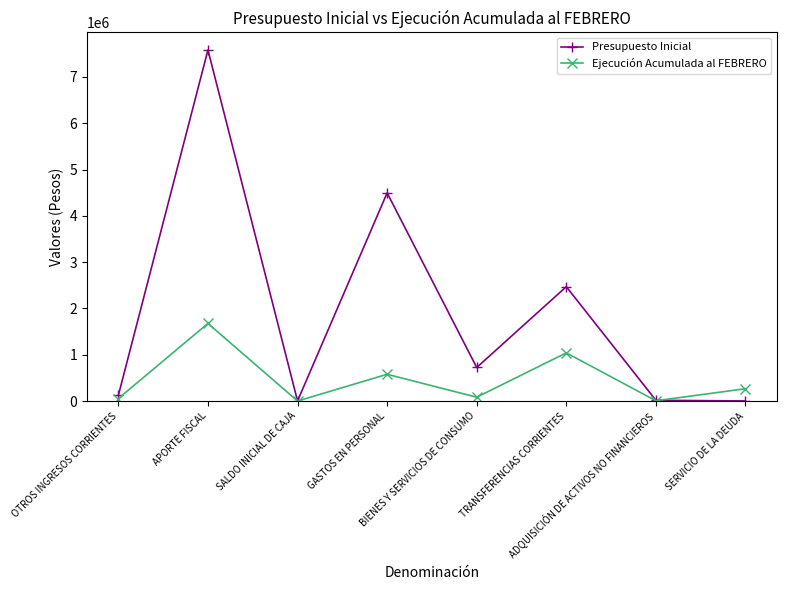

Does the chart display data point markers on the line(s)?

Yes